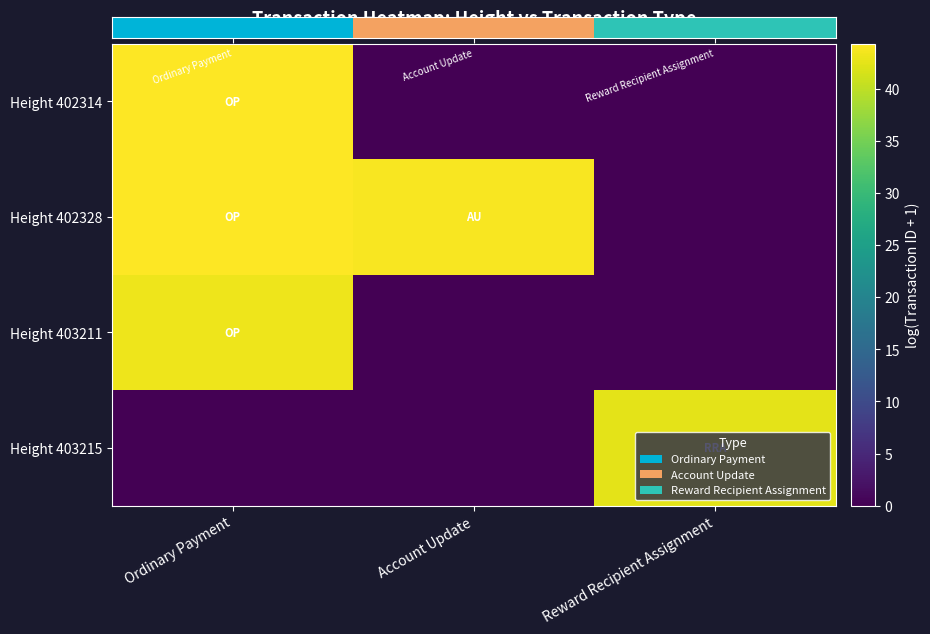

Rank the series at Ordinary Payment from lowest to highest value.

Height 403215, Height 403211, Height 402328, Height 402314